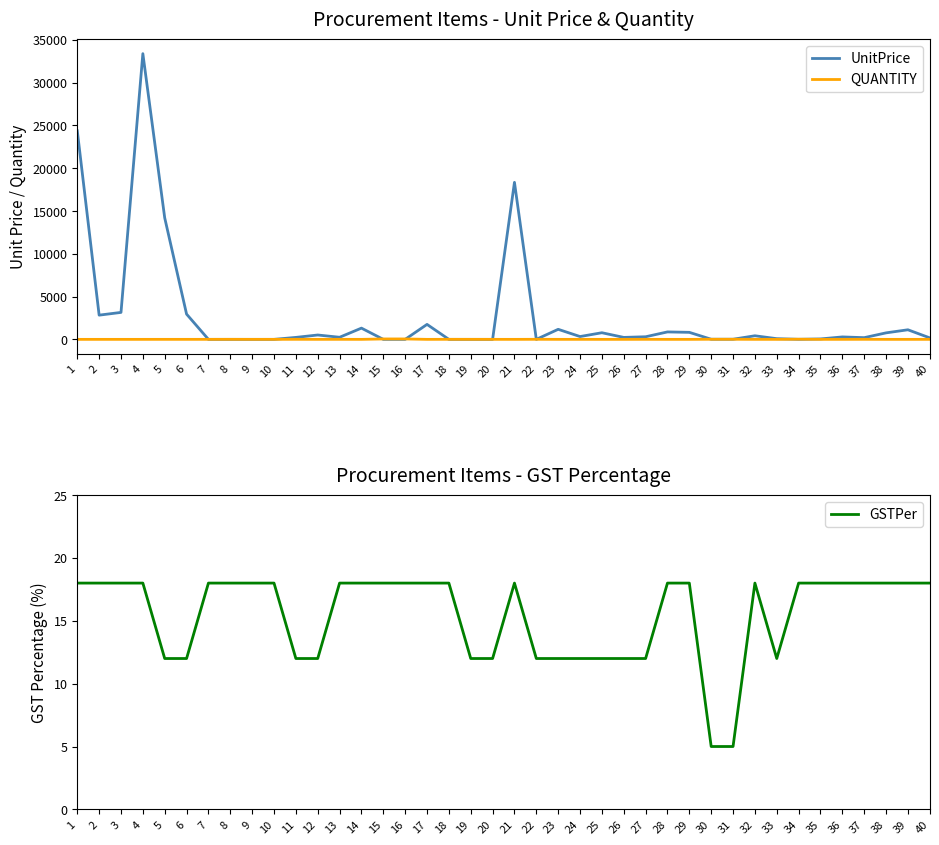

Reading right to left, transcribe all the data shown in this chart.

UnitPrice: 40=175	39=1120	38=760	37=200	36=285	35=51	34=7	33=82	32=420	31=16	30=16	29=820	28=870	27=305	26=230	25=775	24=330	23=1175	22=0	21=18350	20=0	19=0	18=0	17=1750	16=0	15=0	14=1314	13=245	12=510	11=230	10=0	9=0	8=0	7=0	6=2950	5=14200	4=33387	3=3150	2=2830	1=24369
QUANTITY: 40=2	39=1	38=1	37=6	36=2	35=2	34=20	33=1	32=2	31=12	30=12	29=1	28=1	27=5	26=1	25=1	24=2	23=2	22=8	21=1	20=2	19=4	18=6	17=1	16=48	15=48	14=1	13=4	12=2	11=6	10=3	9=2	8=6	7=3	6=2	5=2	4=1	3=1	2=1	1=1
GSTPer: 40=18	39=18	38=18	37=18	36=18	35=18	34=18	33=12	32=18	31=5	30=5	29=18	28=18	27=12	26=12	25=12	24=12	23=12	22=12	21=18	20=12	19=12	18=18	17=18	16=18	15=18	14=18	13=18	12=12	11=12	10=18	9=18	8=18	7=18	6=12	5=12	4=18	3=18	2=18	1=18